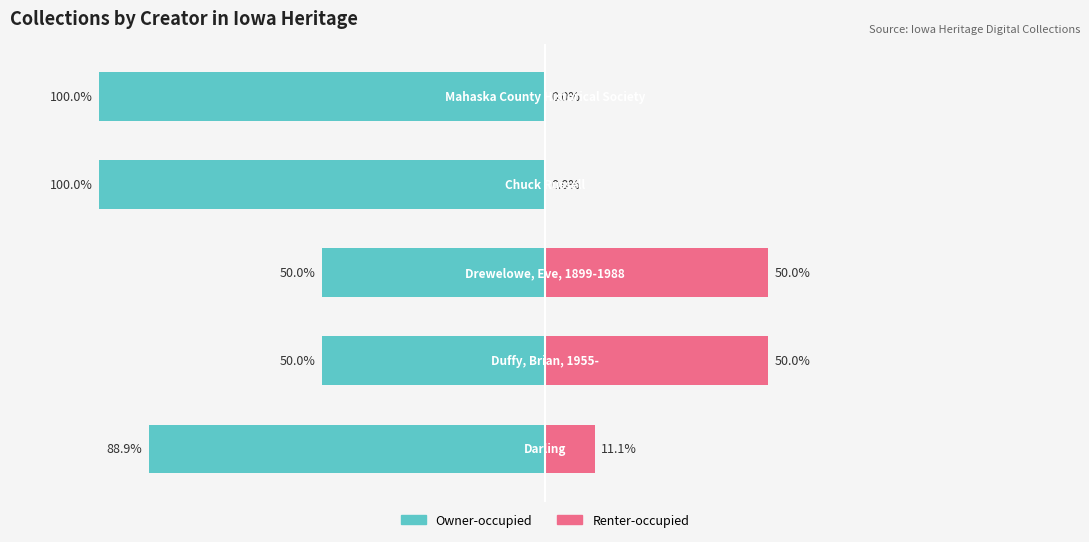

Reading left to right, transcribe all the data shown in this chart.

Owner-occupied: -88.9	-50.0	-50.0	-100.0	-100.0
Renter-occupied: 11.1	50.0	50.0	0.0	0.0